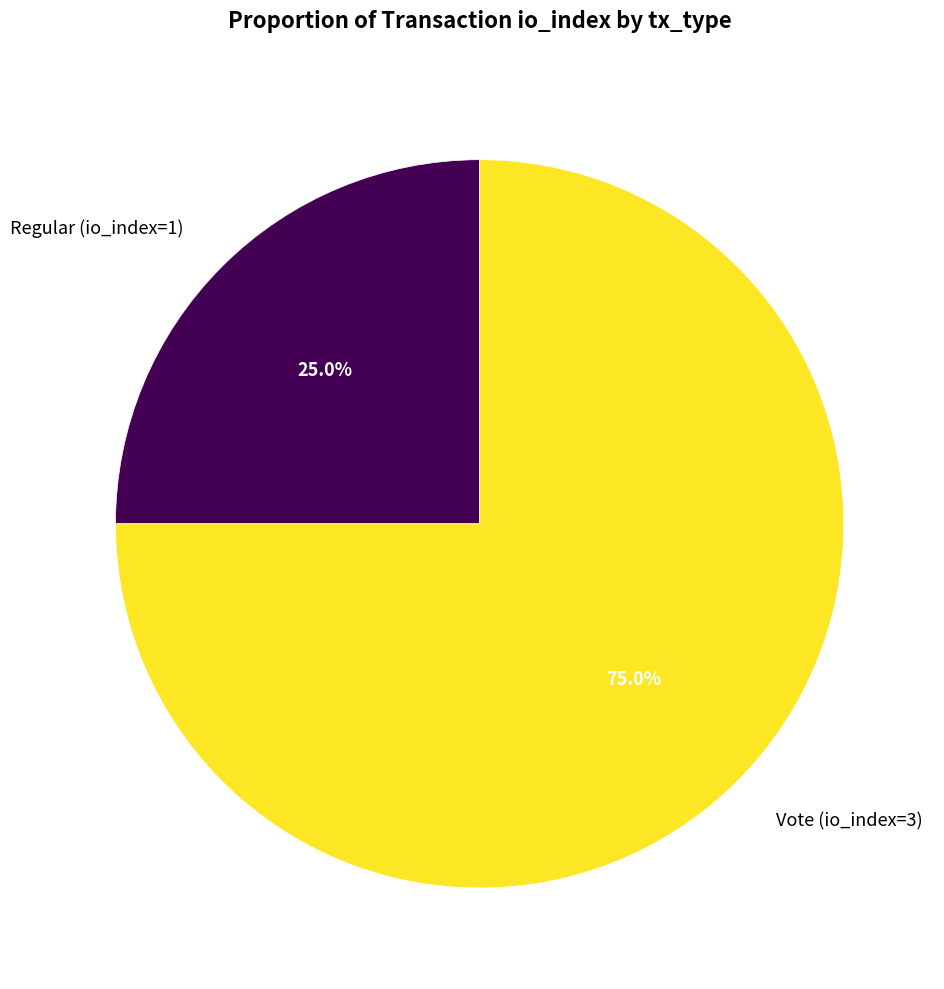

To the nearest percent, what is the combined percentage of Regular (io_index=1) and Vote (io_index=3)?

100%